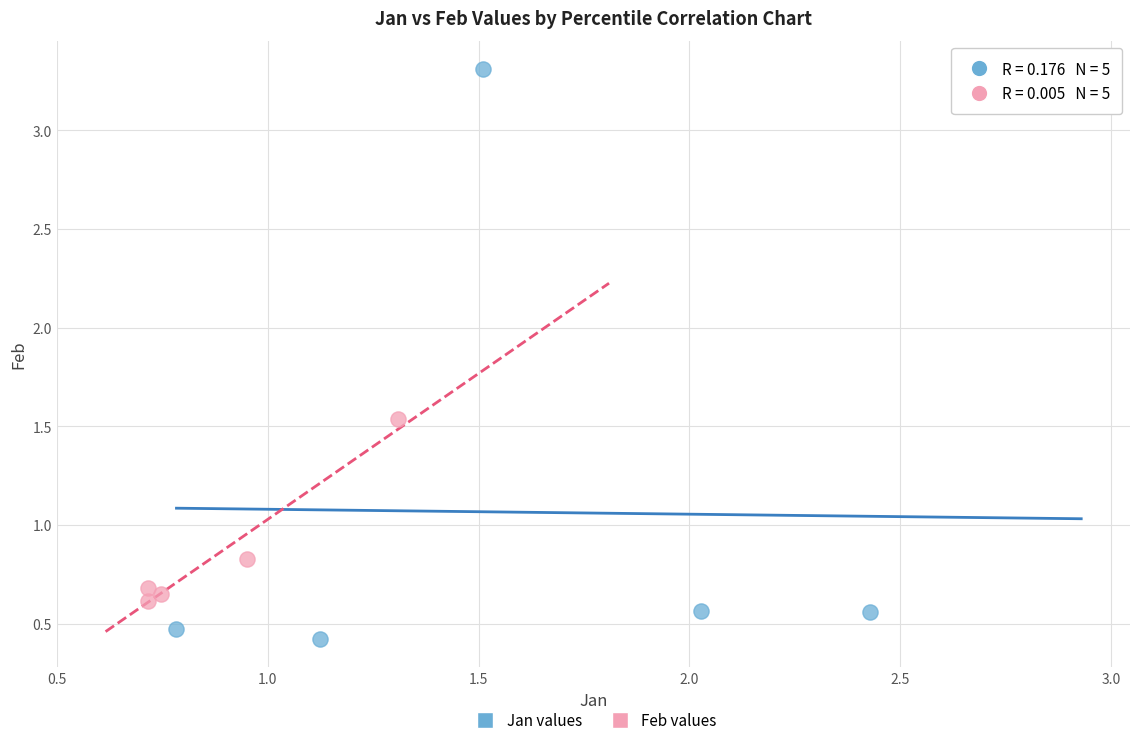

Which series reaches the maximum Y coordinate?

Jan values